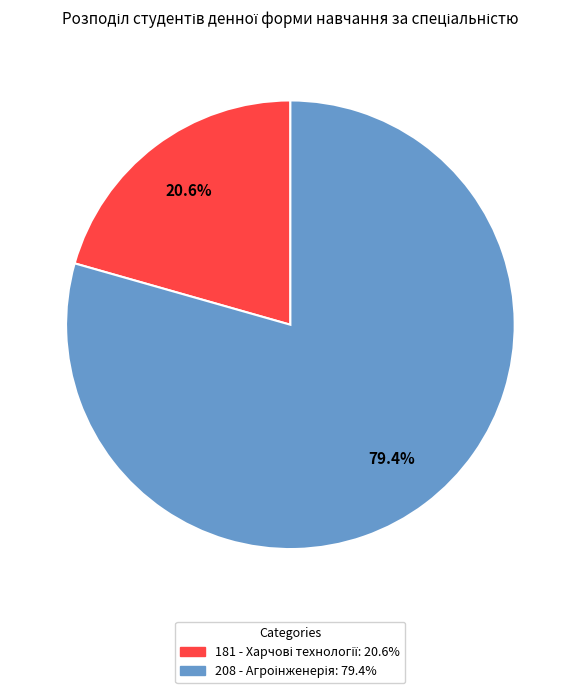

To the nearest percent, what is the average slice percentage?

50%